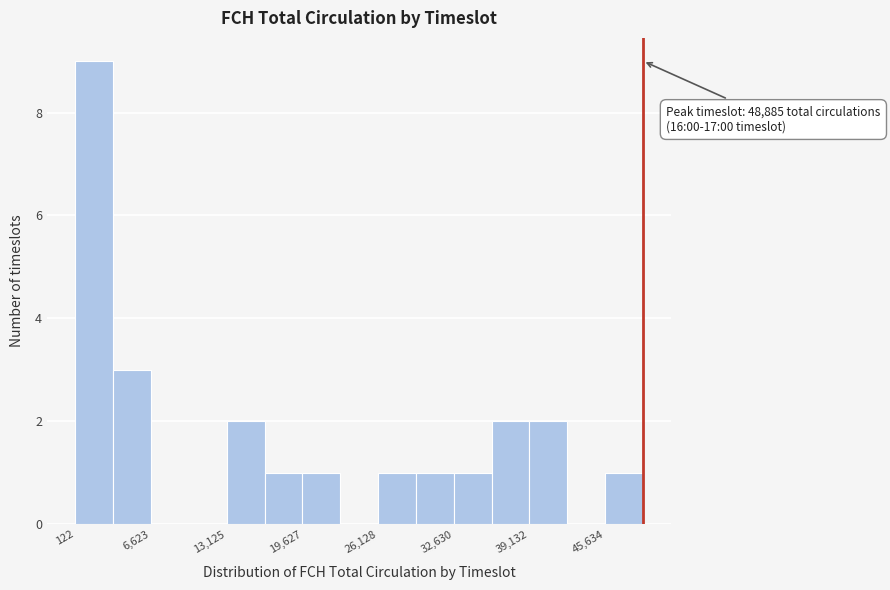

Read against the x-axis, roughly where is the centre of the tallest bar?

2000